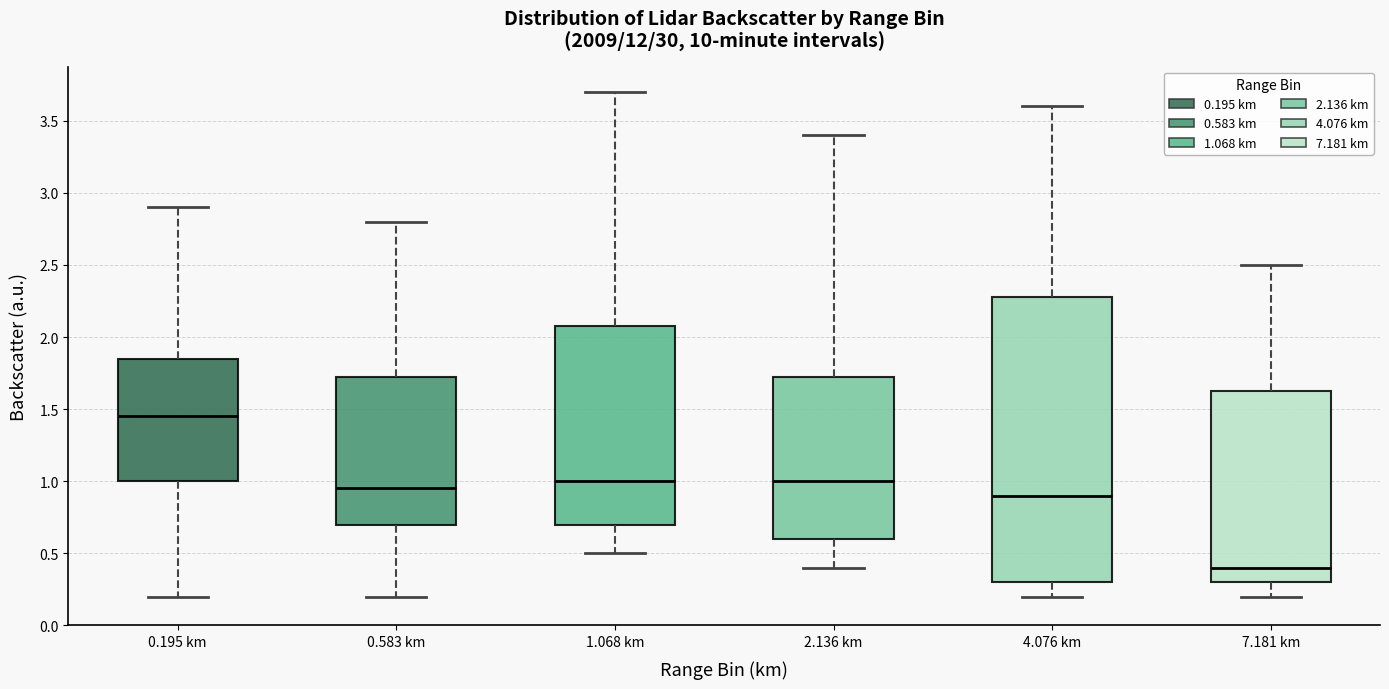

Which box is the tallest, from its lower edge to its upper edge?

4.076 km